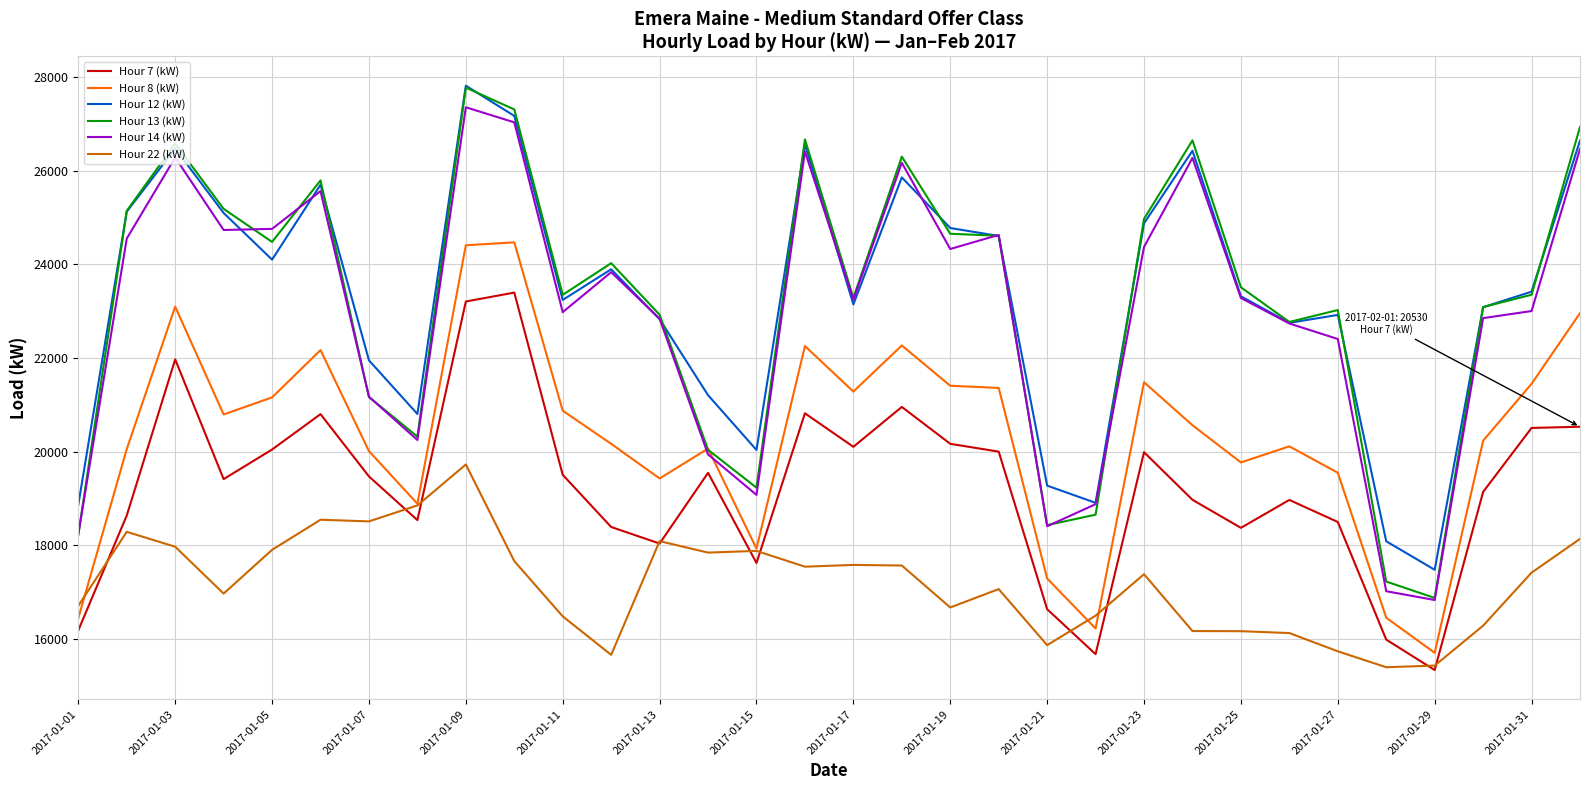

What is the lowest value of the Hour 22 (kW) series?

15392